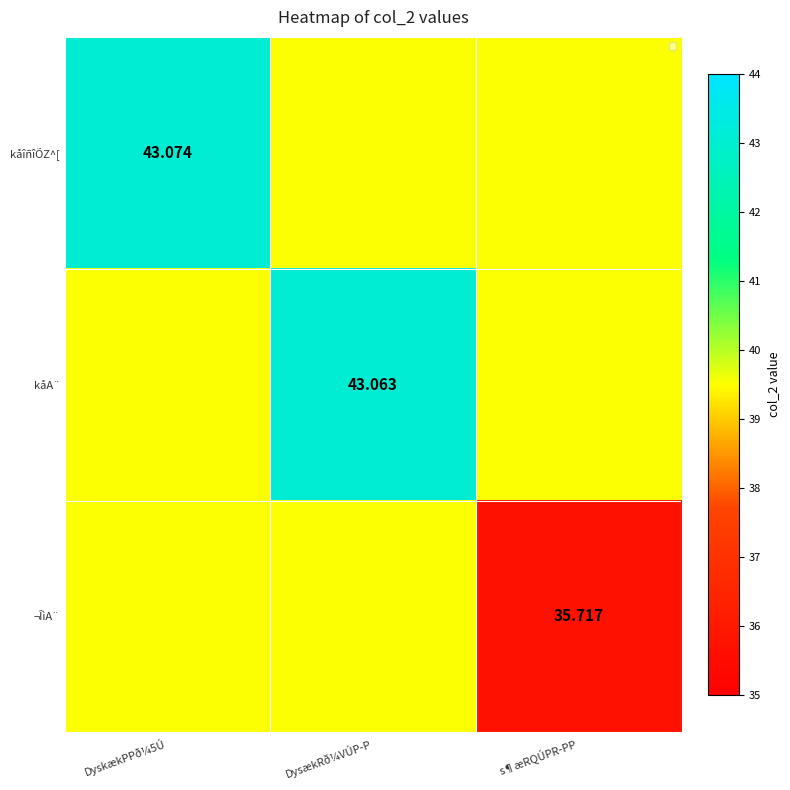

At which category does the chart reach its peak across all series?

DyskækPPð¼5Ú